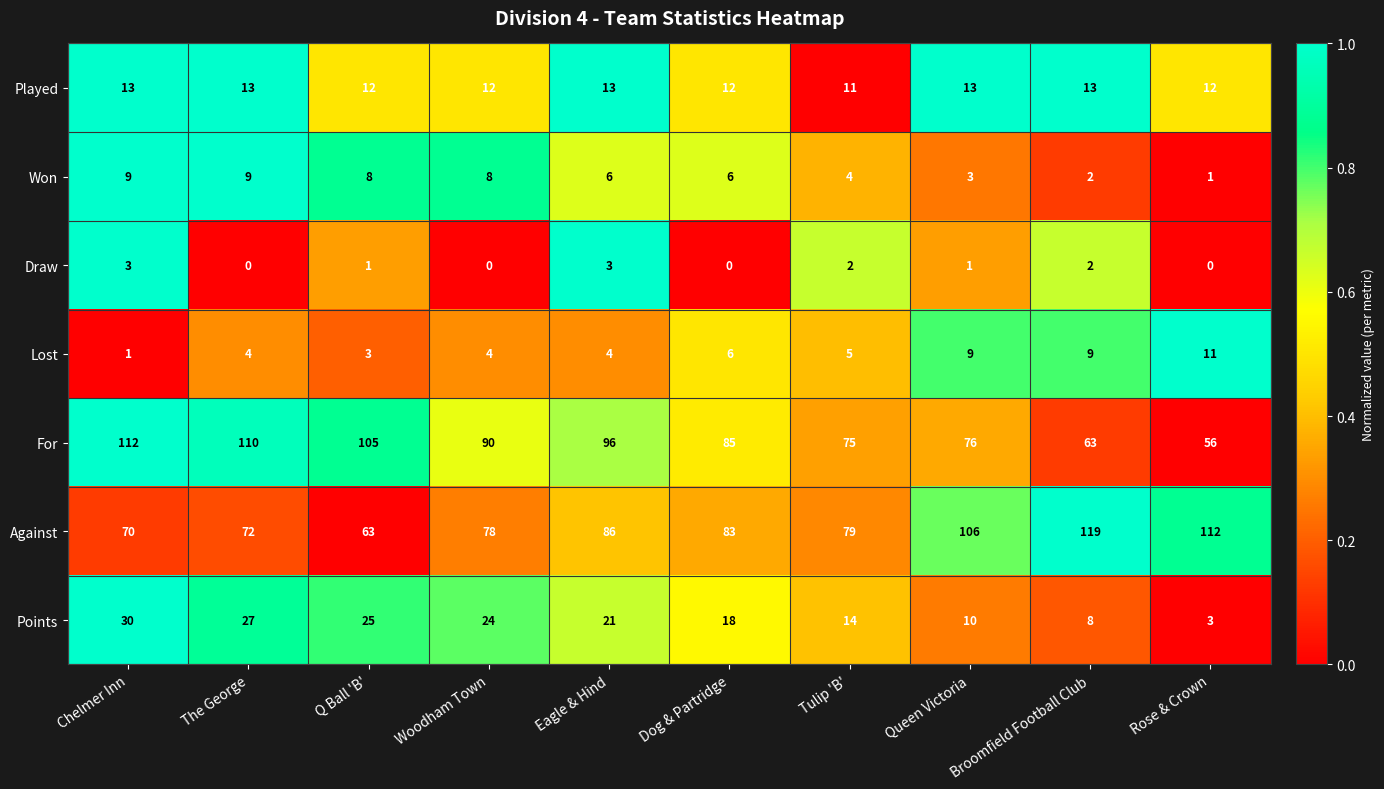

The Against series shows 63 at Rose & Crown. True or false?

False